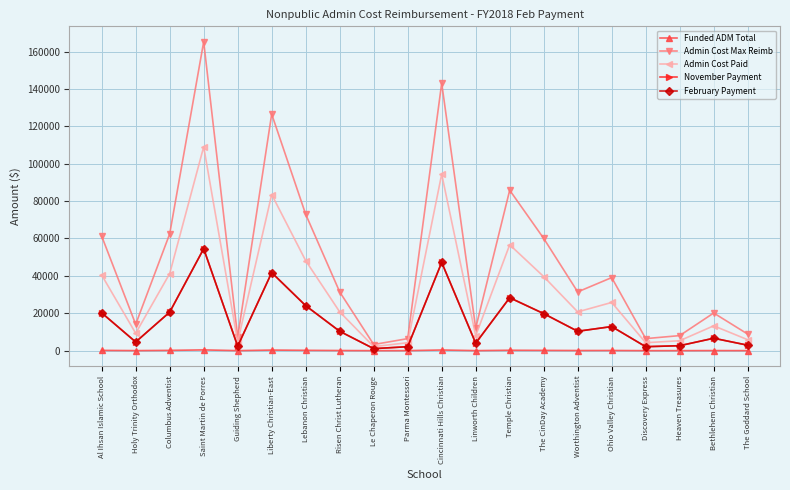

How many interior local valleys does the November Payment series have?

6